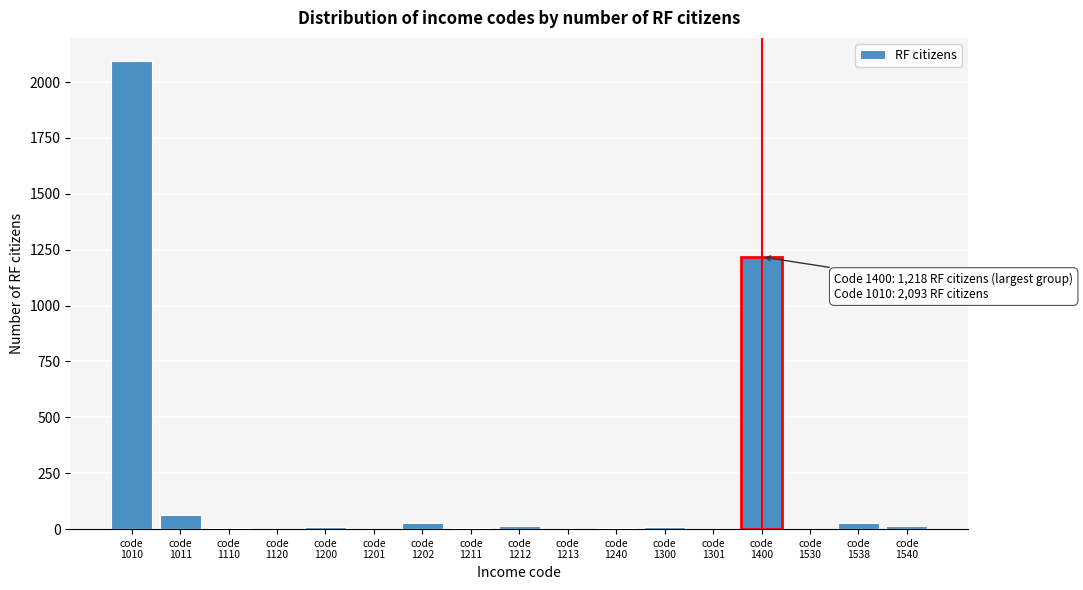

What is the maximum value shown in the chart?

2093